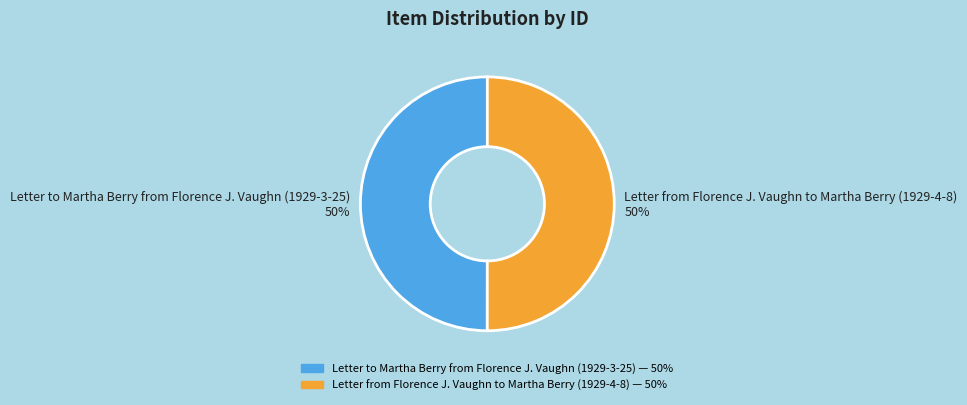

What is the ratio of the value at Letter from Florence J. Vaughn to Martha Berry (1929-4-8) to the value at Letter to Martha Berry from Florence J. Vaughn (1929-3-25)?

1.0